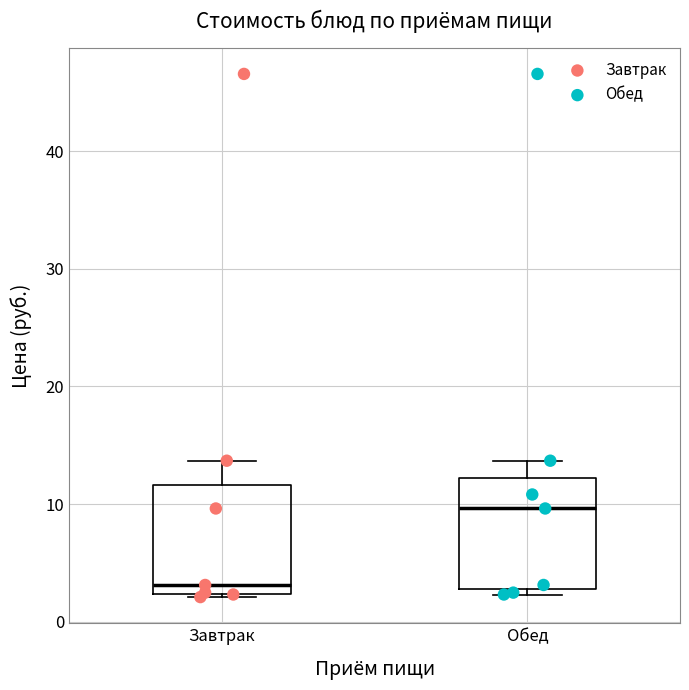

Reading left to right, read every box against the y-axis: the position of its median line, the range the box covers, and the ends of its whiskers. The values are not printed on the chart, so give them approximately, as read against the axis.

Завтрак: median 3, box 2 to 12, whiskers 2 to 14
Обед: median 10, box 3 to 12, whiskers 2 to 14